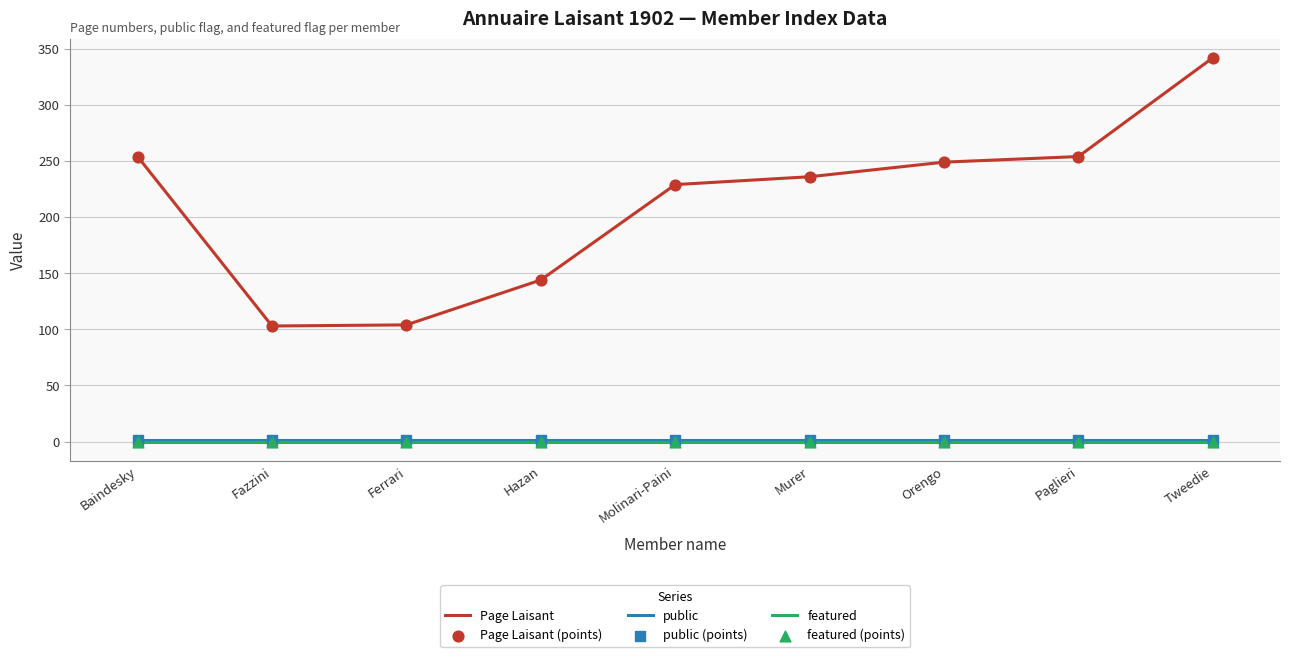

What is the total value across all series at Fazzini?

104